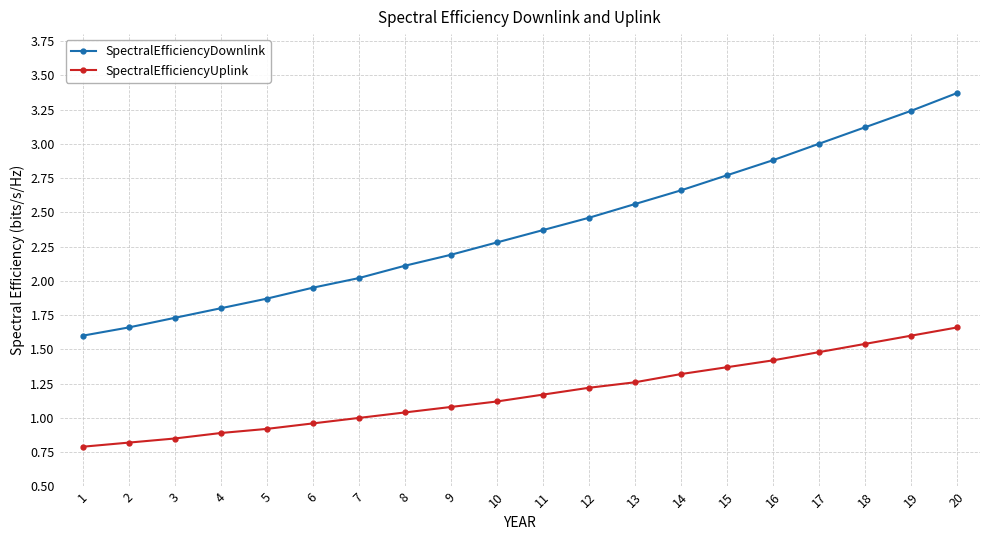

How many categories are shown in the chart?

20